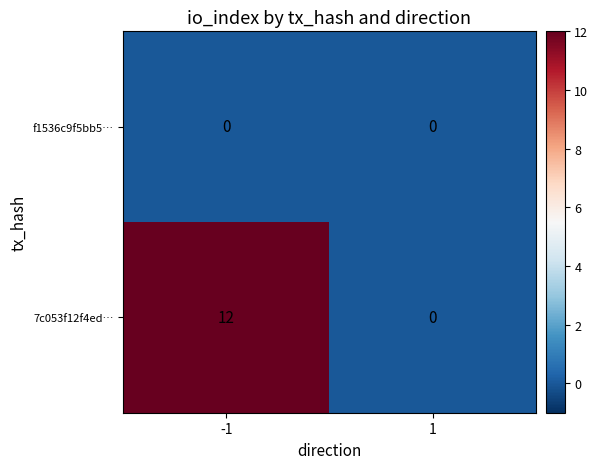

At -1, list the series in order from largest to smallest.

7c053f12f4ed…, f1536c9f5bb5…